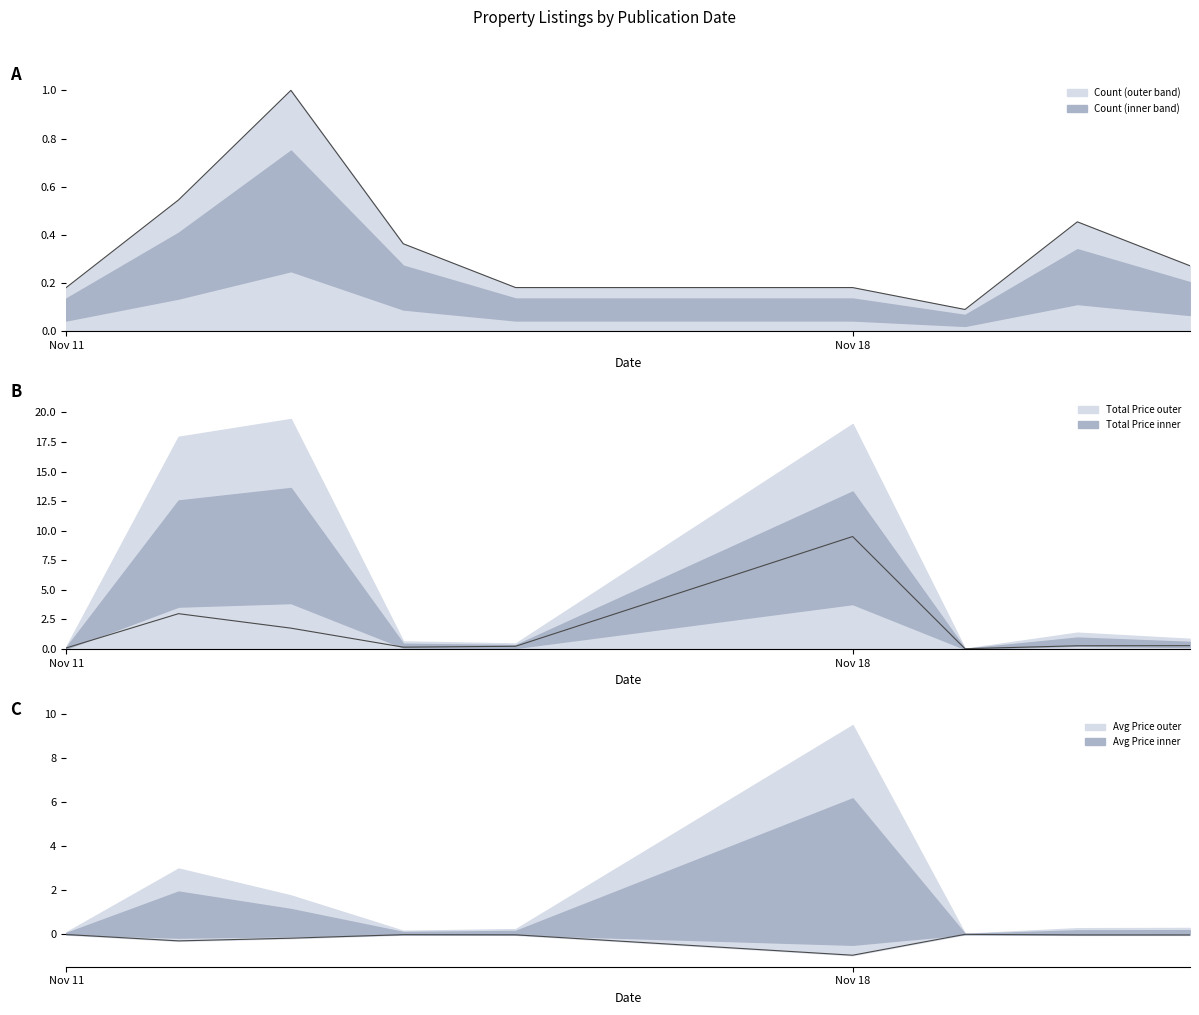

Which series ends up on top after the final intersection of Count and Avg Price (M CZK)?

Count